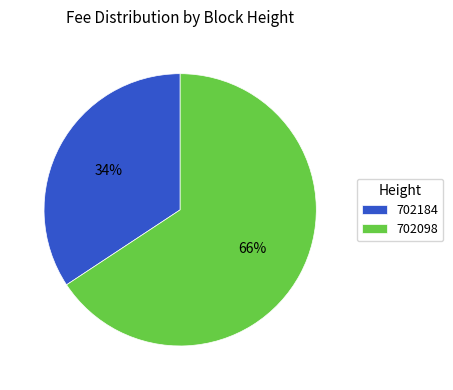

True or false: 702098 accounts for 66% of the total.

True